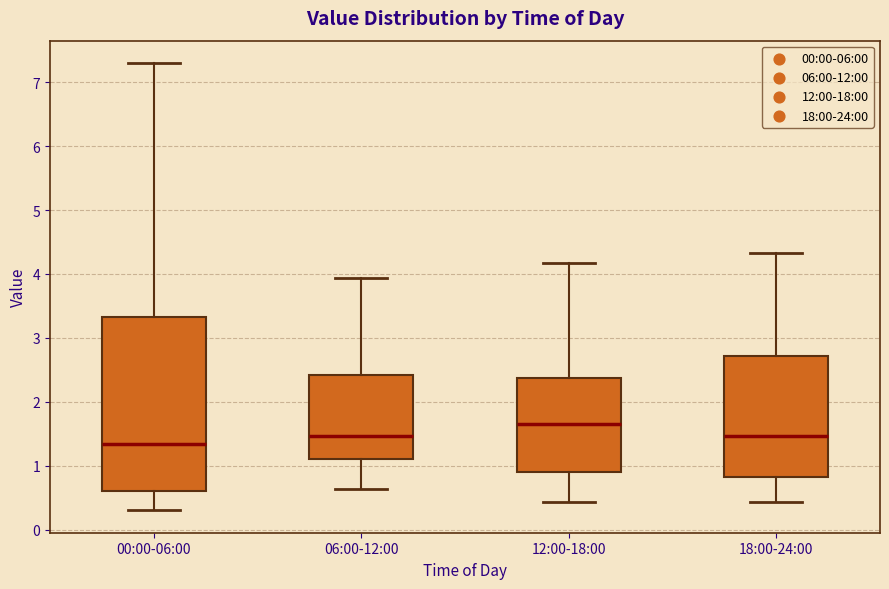

Reading left to right, read every box against the y-axis: the position of its median line, the range the box covers, and the ends of its whiskers. The values are not printed on the chart, so give them approximately, as read against the axis.

00:00-06:00: median 1.3, box 0.6 to 3.3, whiskers 0.3 to 7.3
06:00-12:00: median 1.5, box 1.1 to 2.4, whiskers 0.6 to 3.9
12:00-18:00: median 1.7, box 0.9 to 2.4, whiskers 0.4 to 4.2
18:00-24:00: median 1.5, box 0.8 to 2.7, whiskers 0.4 to 4.3